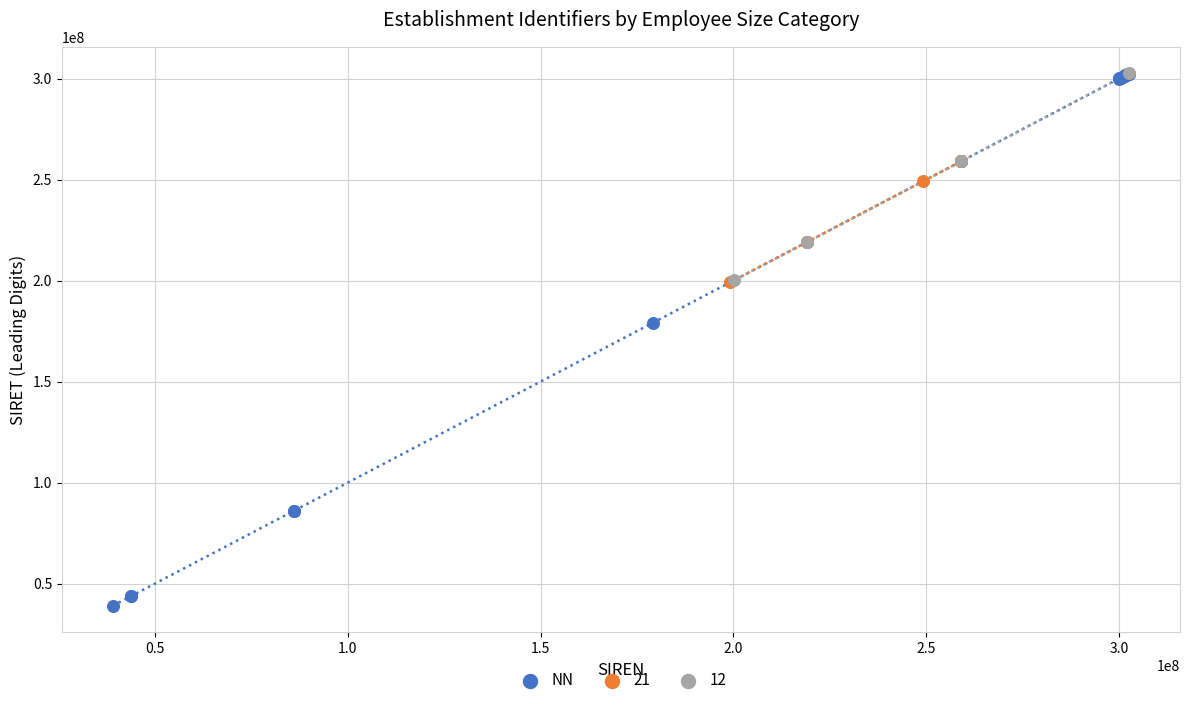

Which series contains the lowest Y value?

NN